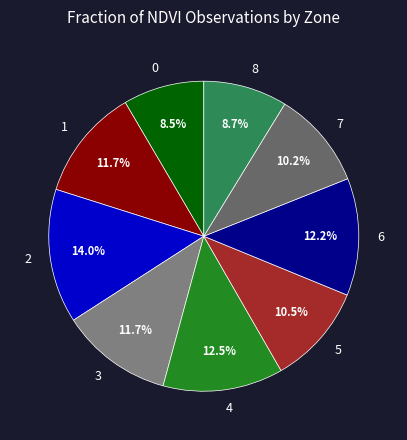

How many slices are in this pie chart?

9